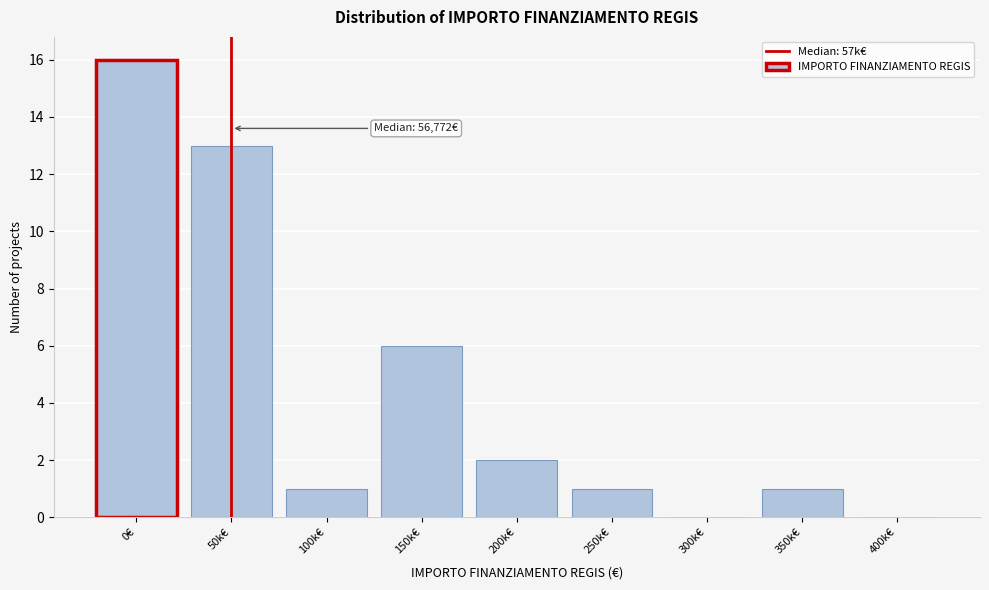

Reading left to right, what are all the values shown in this chart?

0€=16	50k€=13	100k€=1	150k€=6	200k€=2	250k€=1	300k€=0	350k€=1	400k€=0